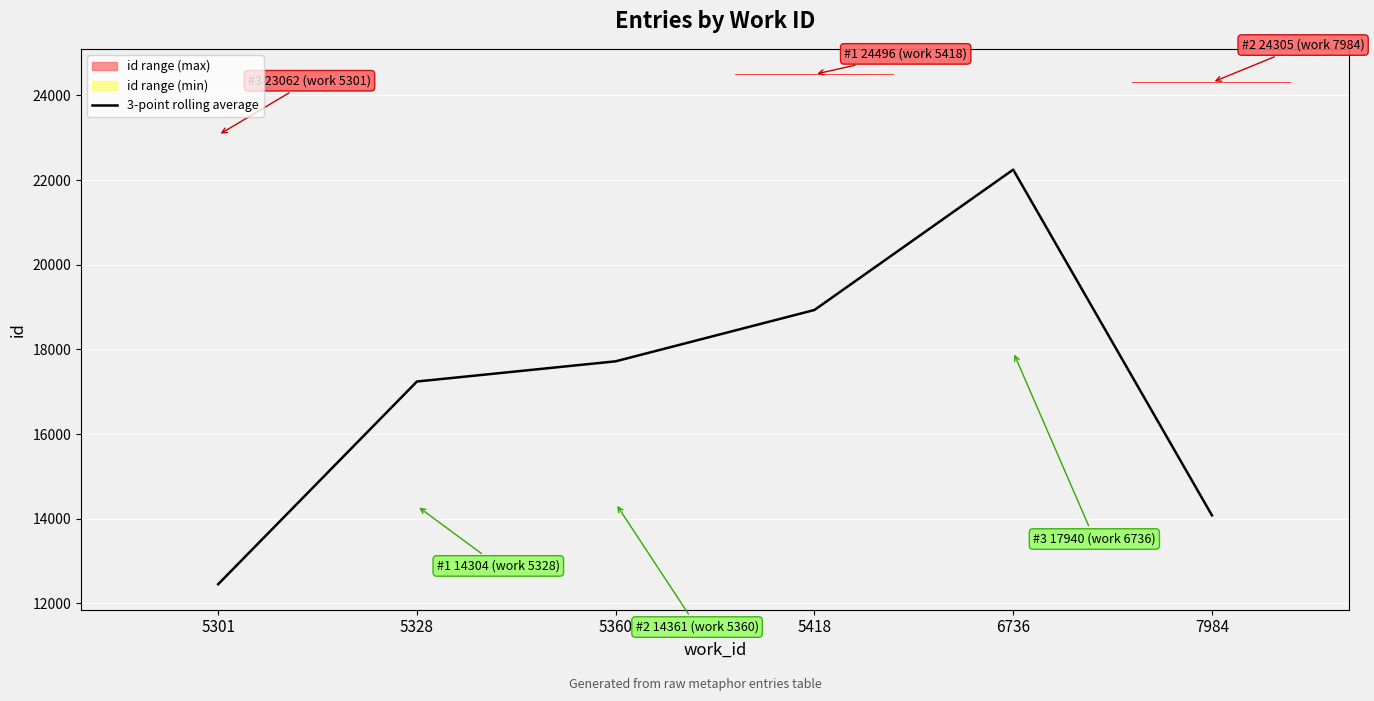

What is the difference between the values at 5301 and 6736?

9790.2